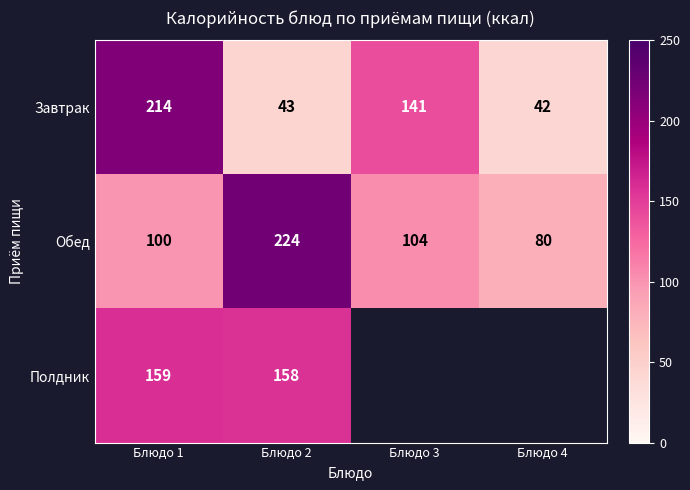

What is the average value of the Завтрак series?

110